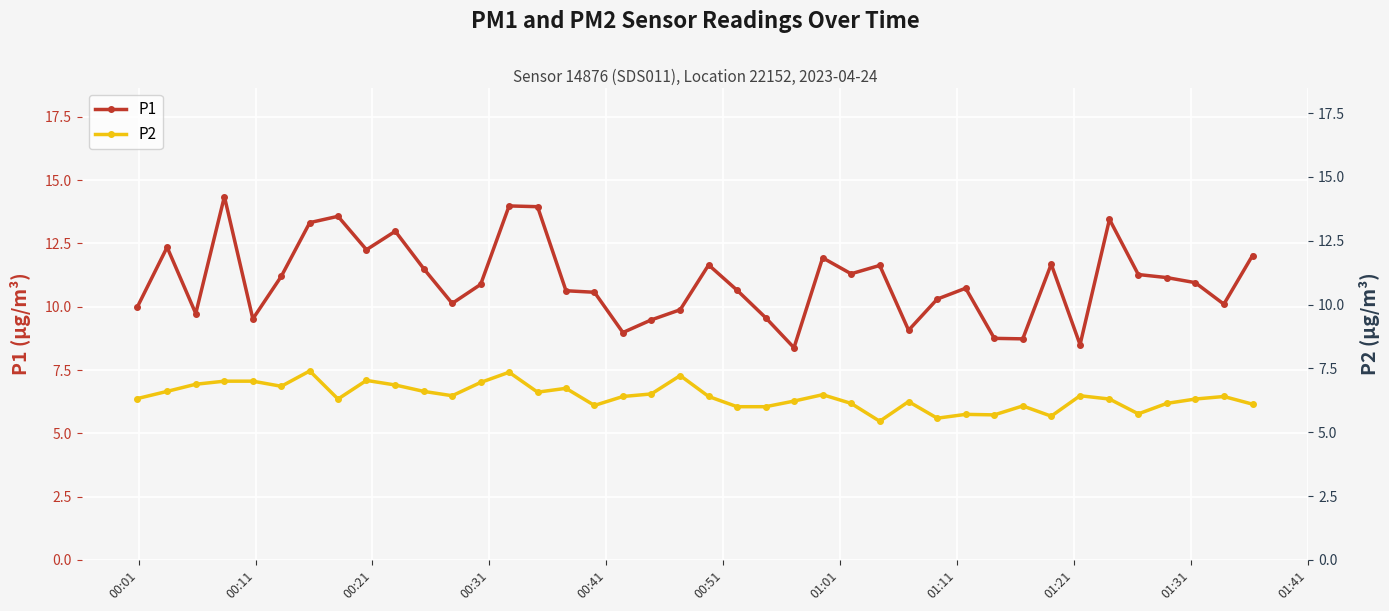

What is the lowest value of the P1 series?

8.4